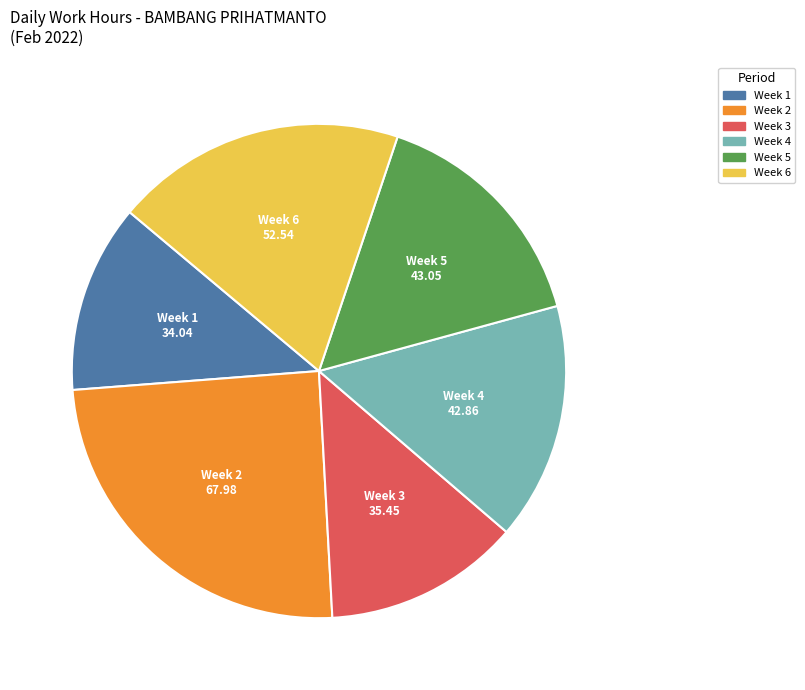

Does any single category account for the majority?

No